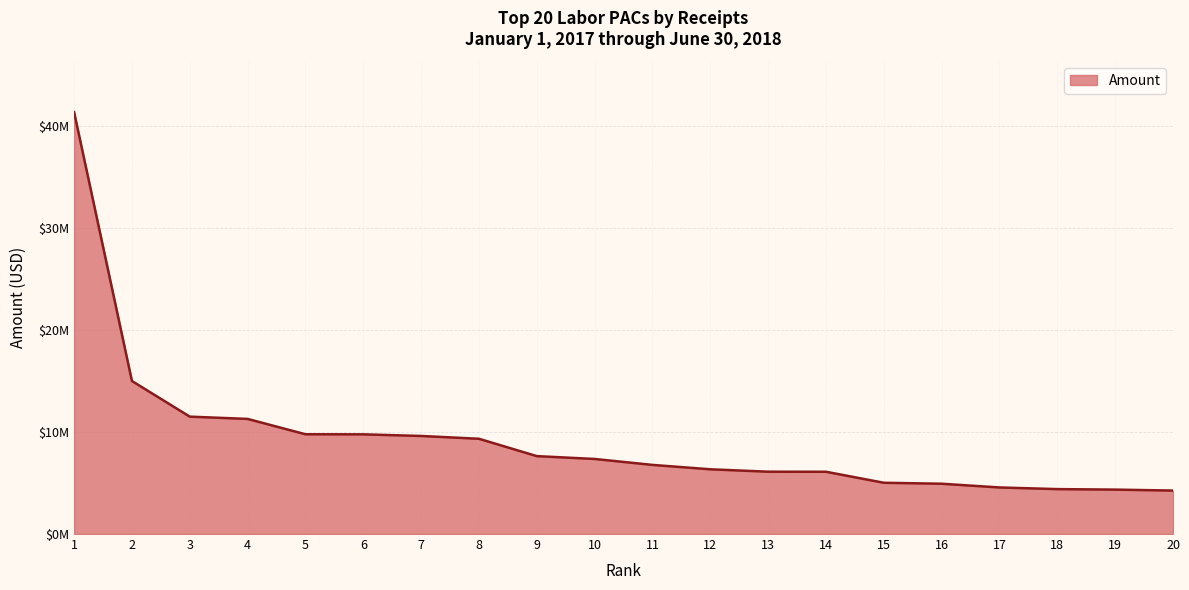

Does the chart display data point markers on the line(s)?

No